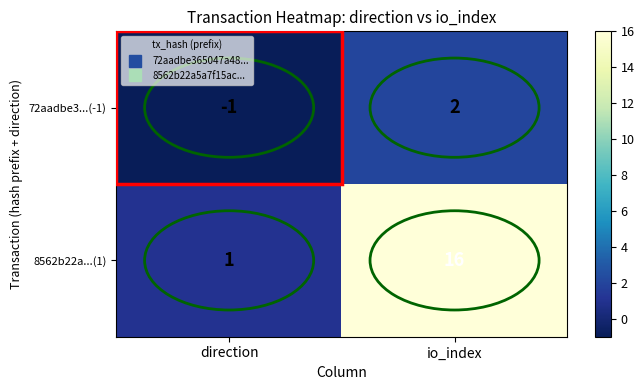

What is the greatest value displayed?

16